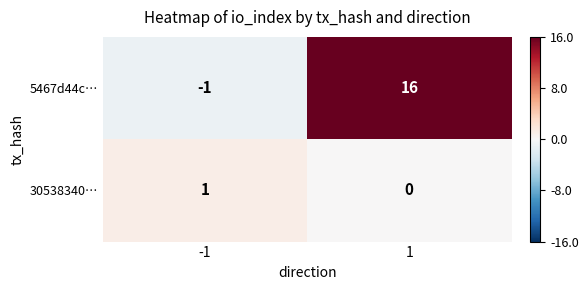

What is the sum of the 5467d44c… values at 1 and -1?

15